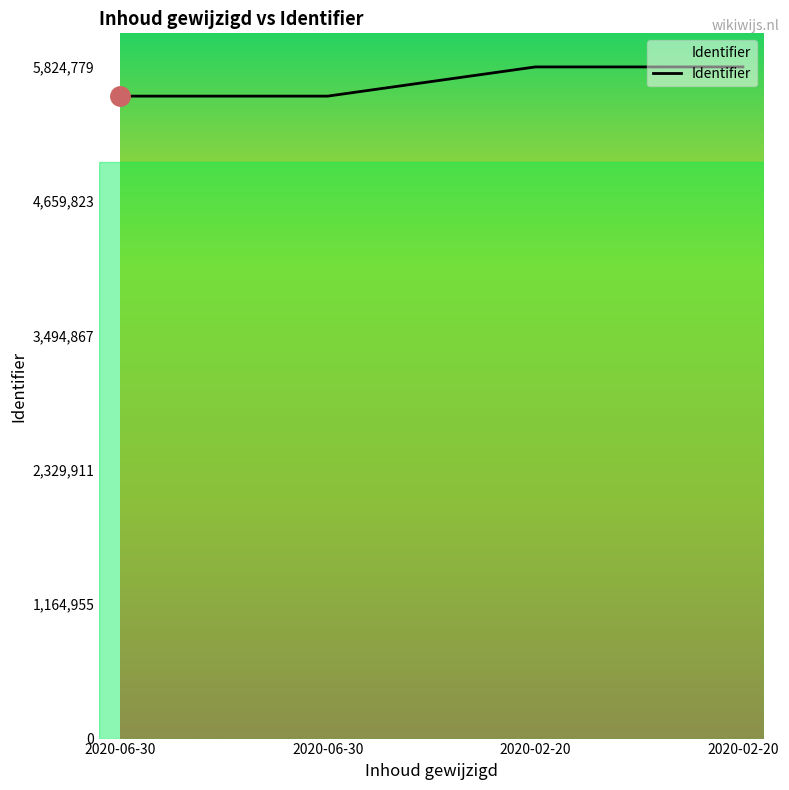

What is the difference between the maximum and minimum values?

253270